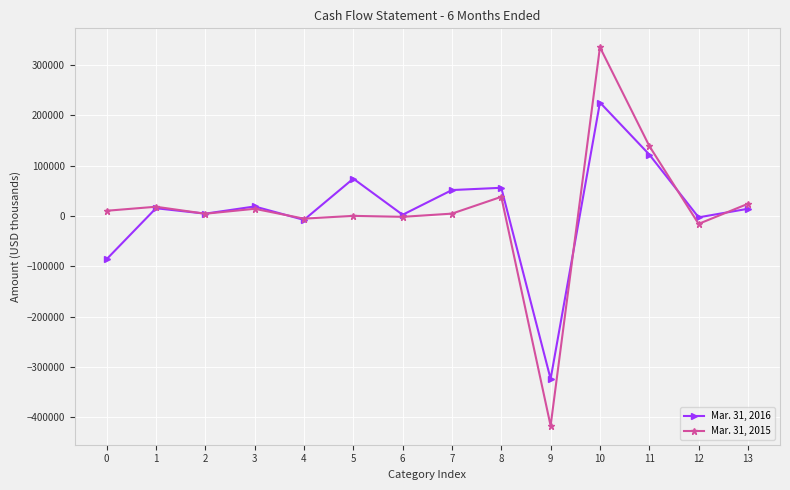

List the series in order of their peak value, lowest first.

Mar. 31, 2016, Mar. 31, 2015